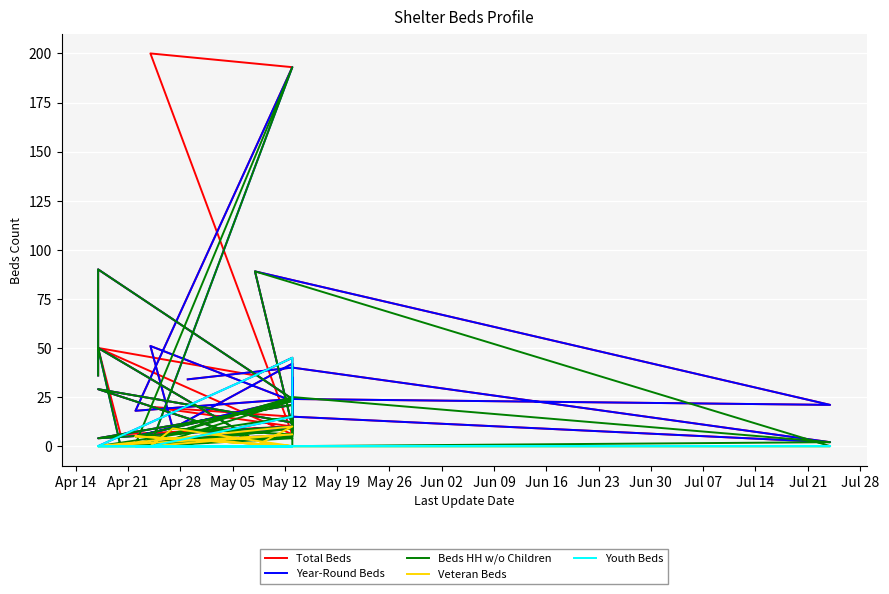

Rank the series by their maximum value, from lowest to highest.

Veteran Beds, Youth Beds, Year-Round Beds, Beds HH w/o Children, Total Beds